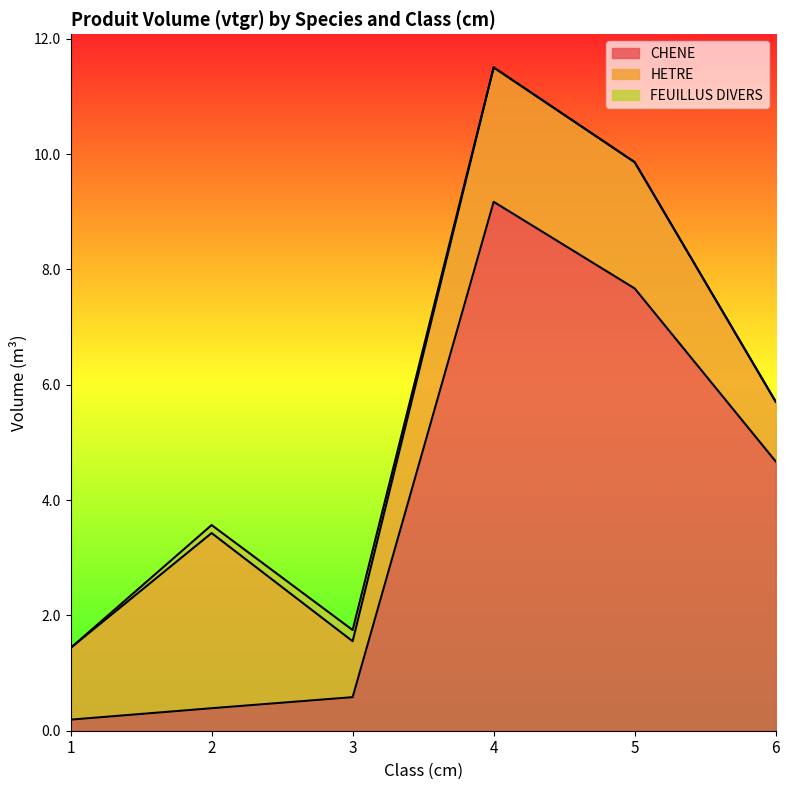

At which label does CHENE reach its minimum?

1